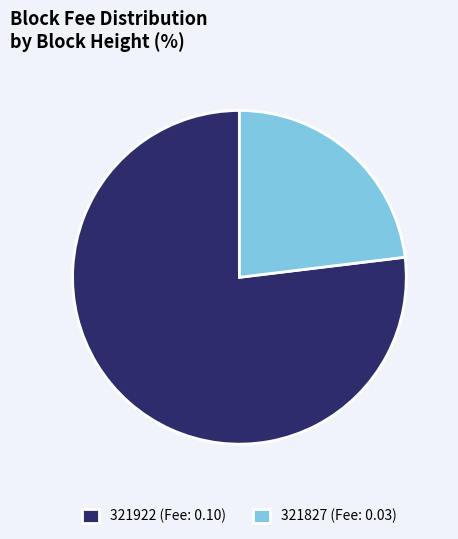

Is there a majority slice in this chart?

Yes